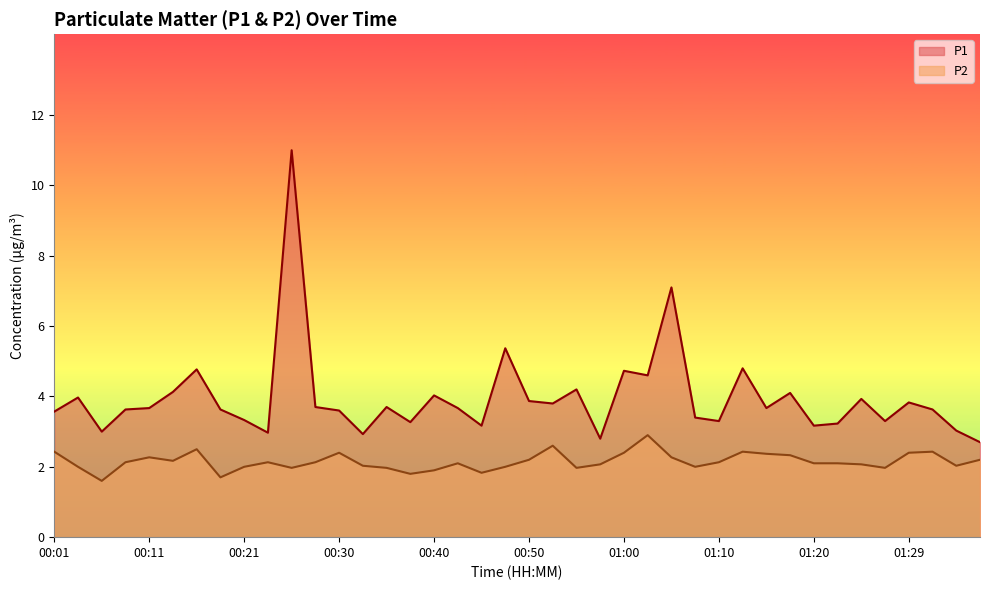

At which label does P2 reach its minimum?

00:06